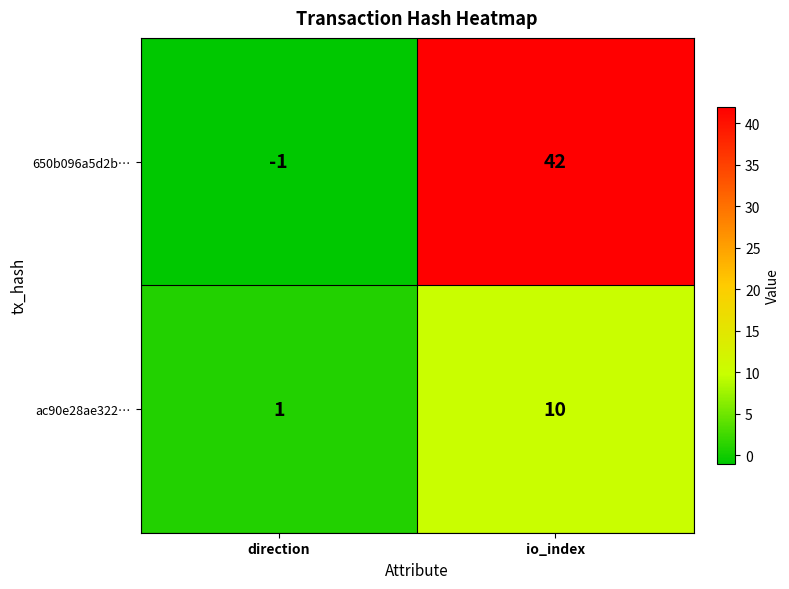

The ac90e28ae322… series shows 10 at io_index. True or false?

True